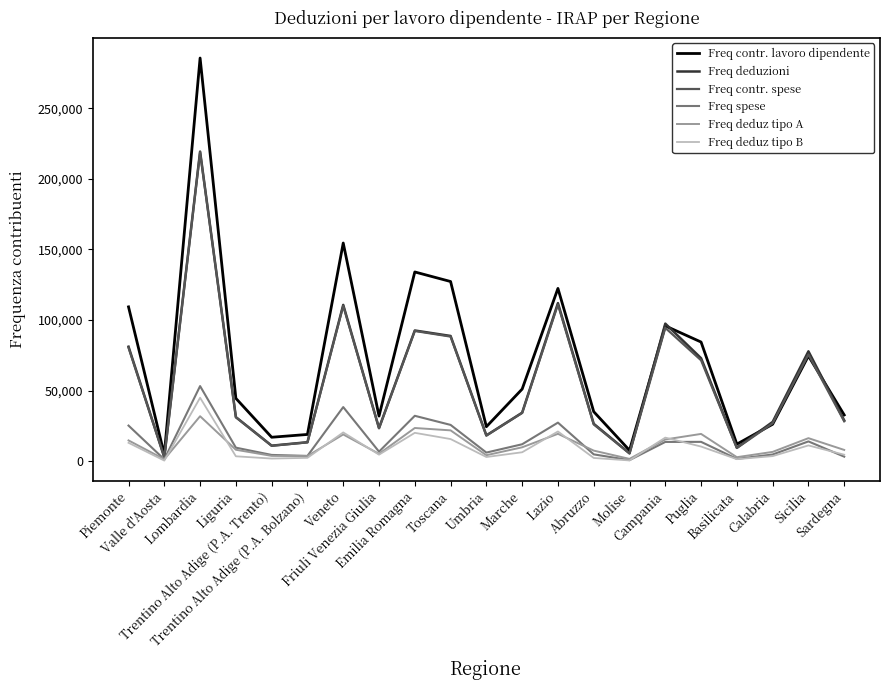

What is the highest value of the Freq contr. spese series?

218892